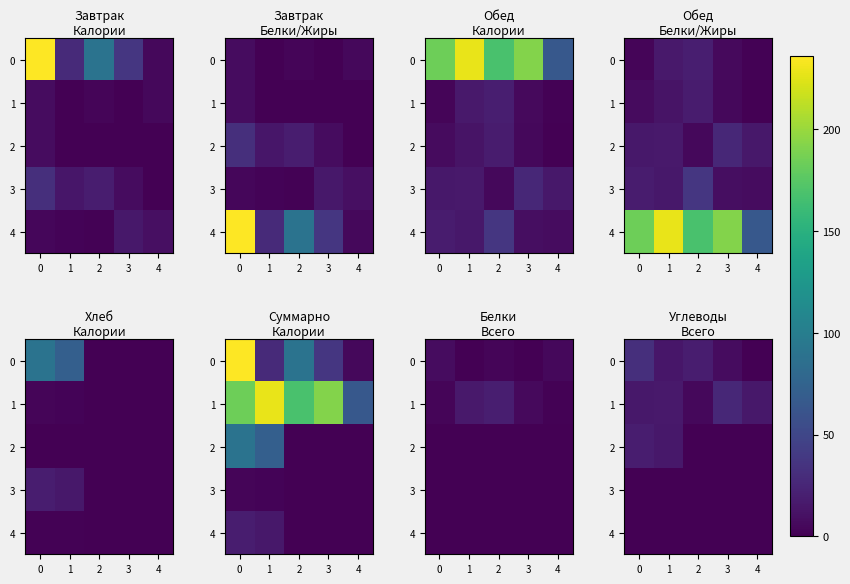

The 0 series shows 19 at 2. True or false?

True